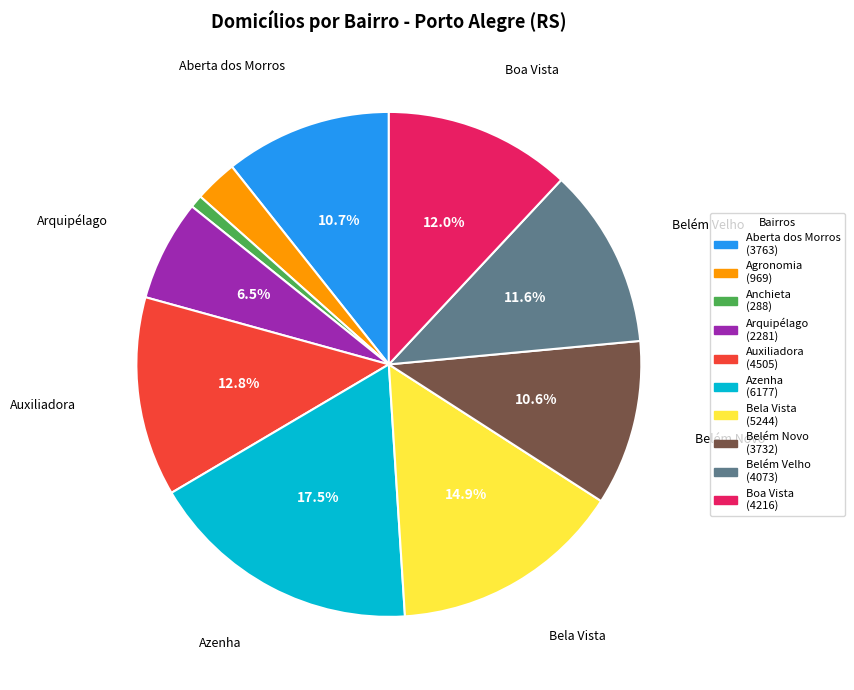

Is there a majority slice in this chart?

No